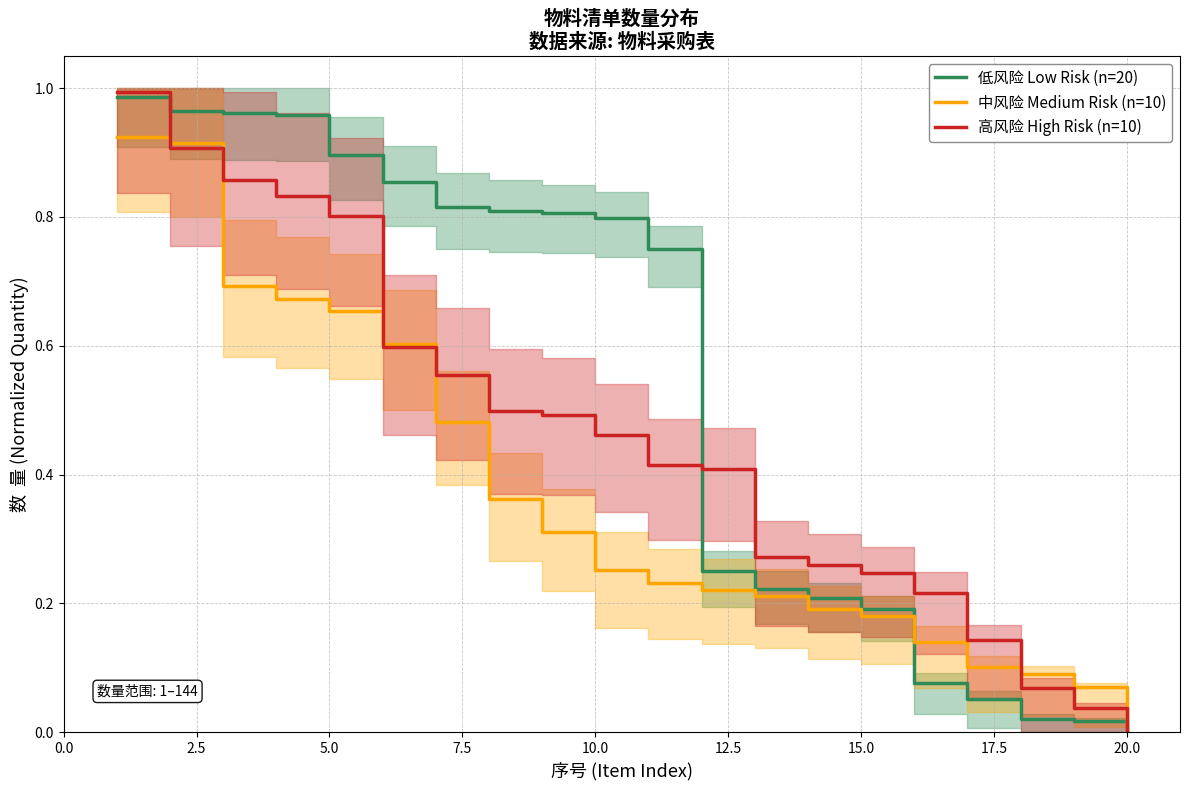

After their last crossing, which series has the higher values: 低风险 Low Risk (n=20) or 中风险 Medium Risk (n=10)?

中风险 Medium Risk (n=10)